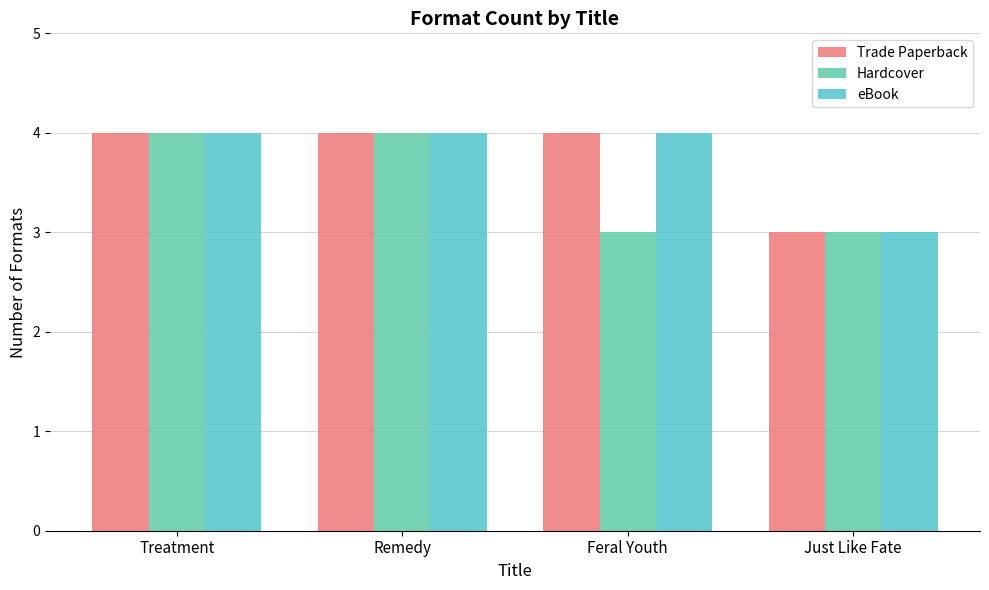

True or false: eBook has a value of 3 at Just Like Fate.

True